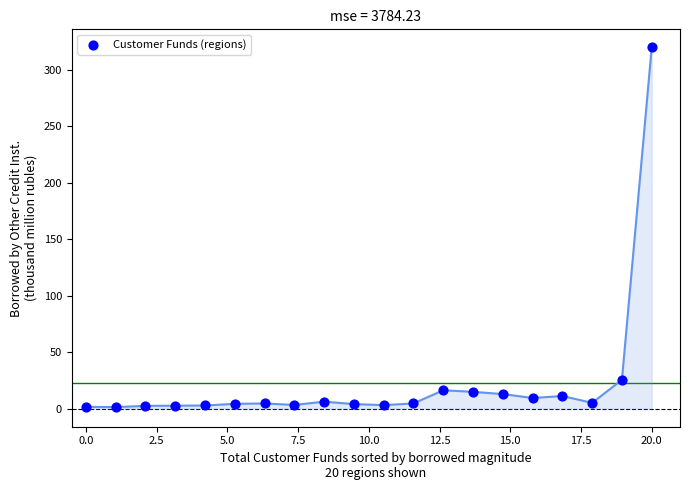

What Y value in the scatter plot is closest to 160?

25.5